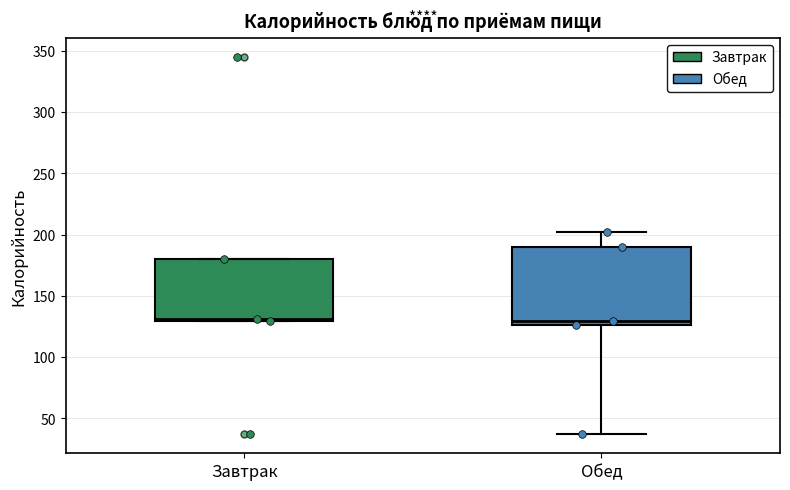

Where is the lower edge of the box for Завтрак on the y-axis? The values are not printed on the chart, so give them approximately, as read against the axis.

130